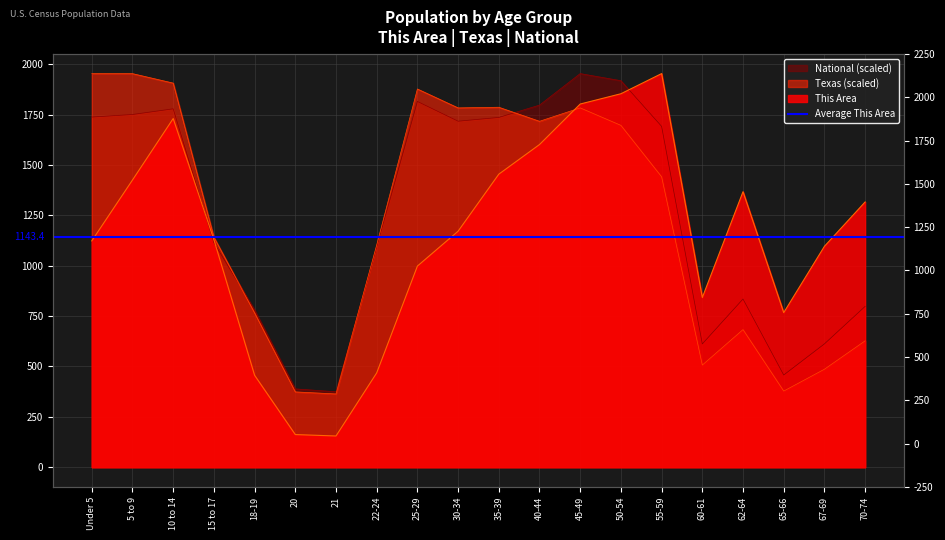

True or false: Texas has a value of 1782.9 at 45-49.

True